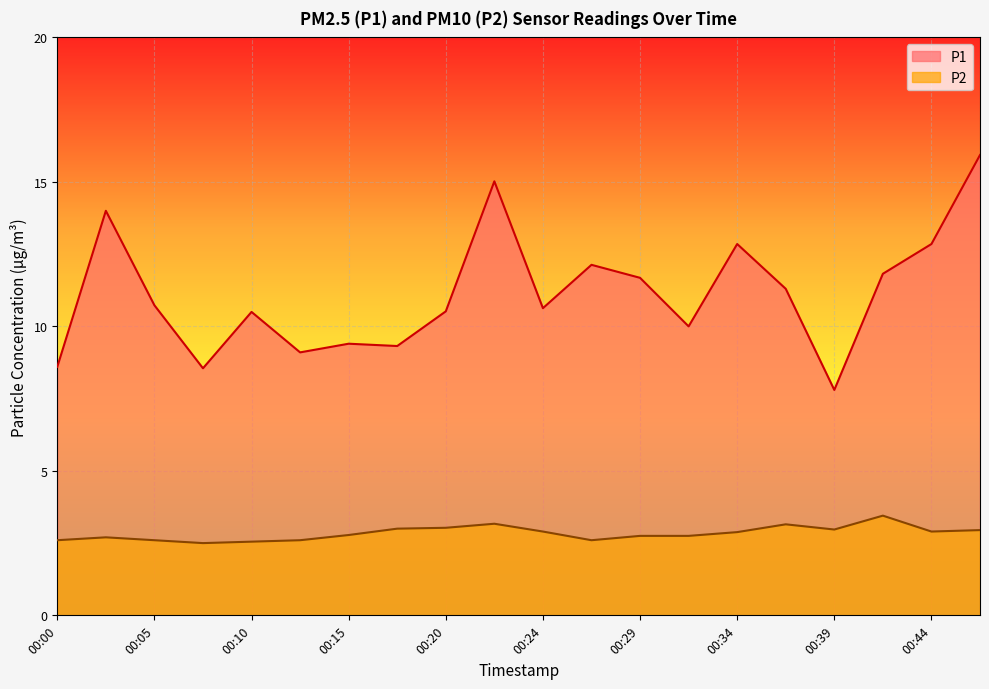

Which series has the widest spread of values?

P1